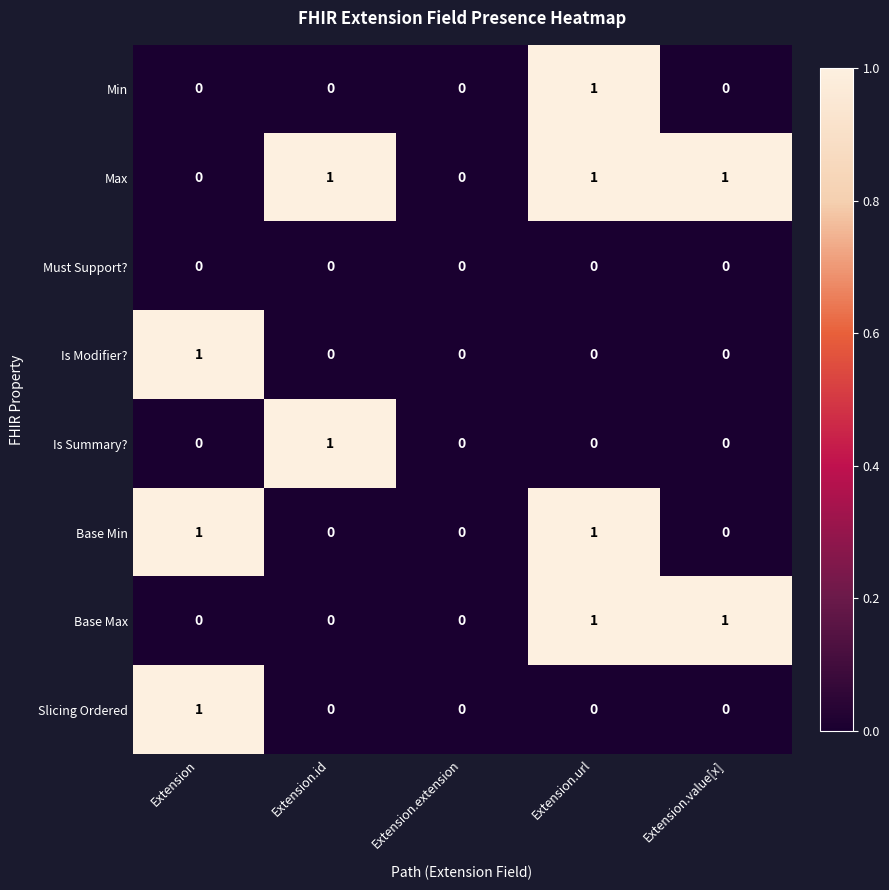

The Slicing Ordered series shows 1 at Extension. True or false?

True